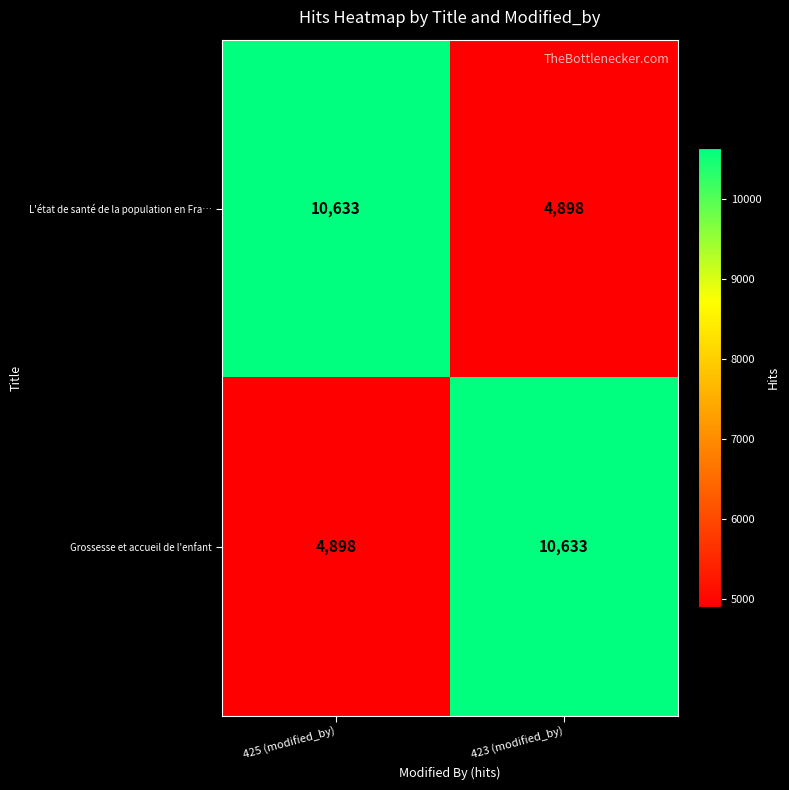

True or false: L'état de santé de la population en Fra… has a value of 10633 at 425 (modified_by).

True